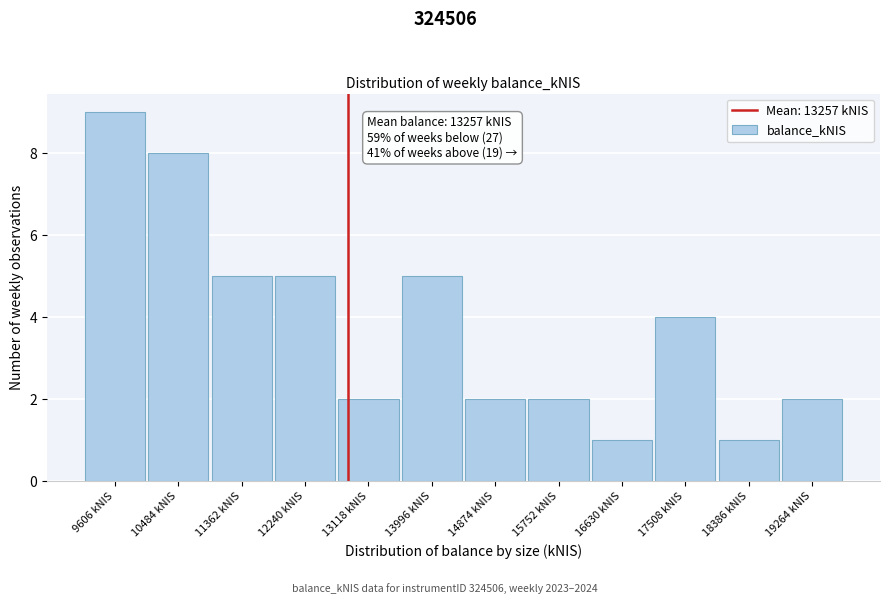

Reading left to right, transcribe all the data shown in this chart.

9	8	5	5	2	5	2	2	1	4	1	2